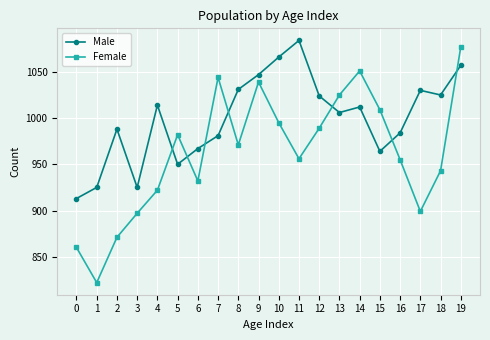

Where do Female and Male first cross each other?

4 and 5